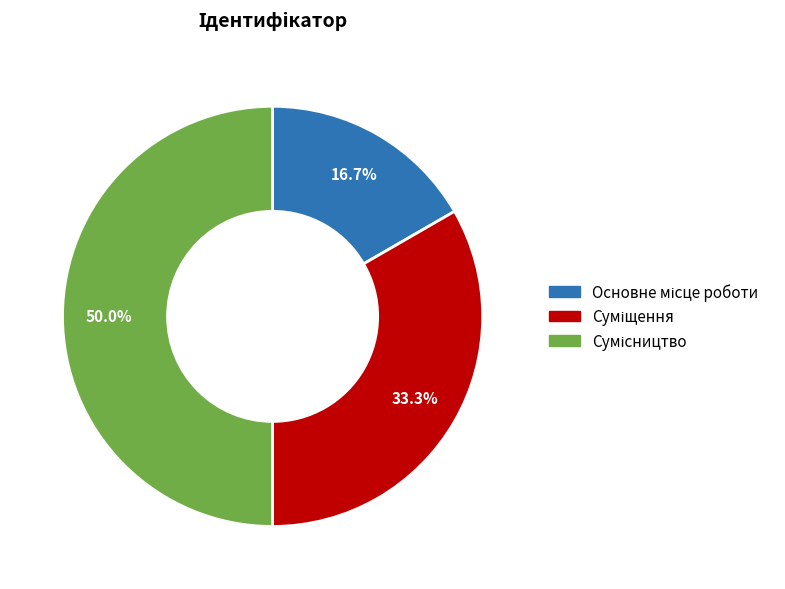

How many slices are in this pie chart?

3